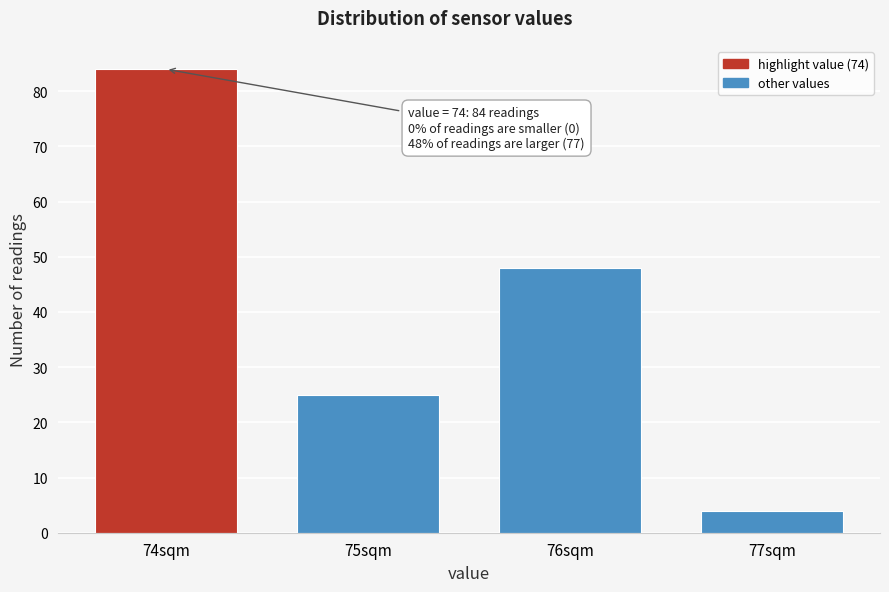

Reading left to right, transcribe all the data shown in this chart.

74sqm=84	75sqm=25	76sqm=48	77sqm=4